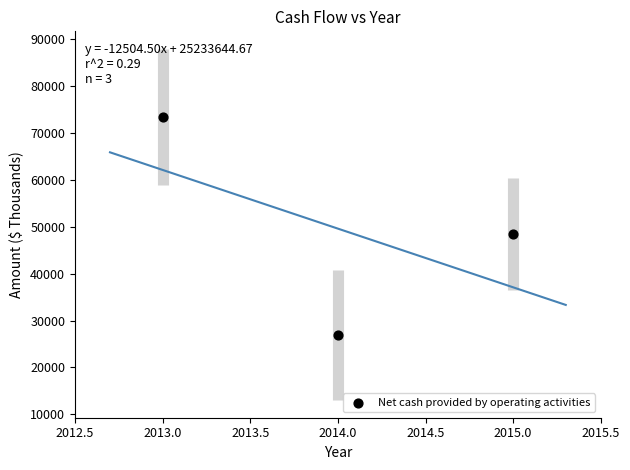

What Y value in the scatter plot is closest to 50175?

48395